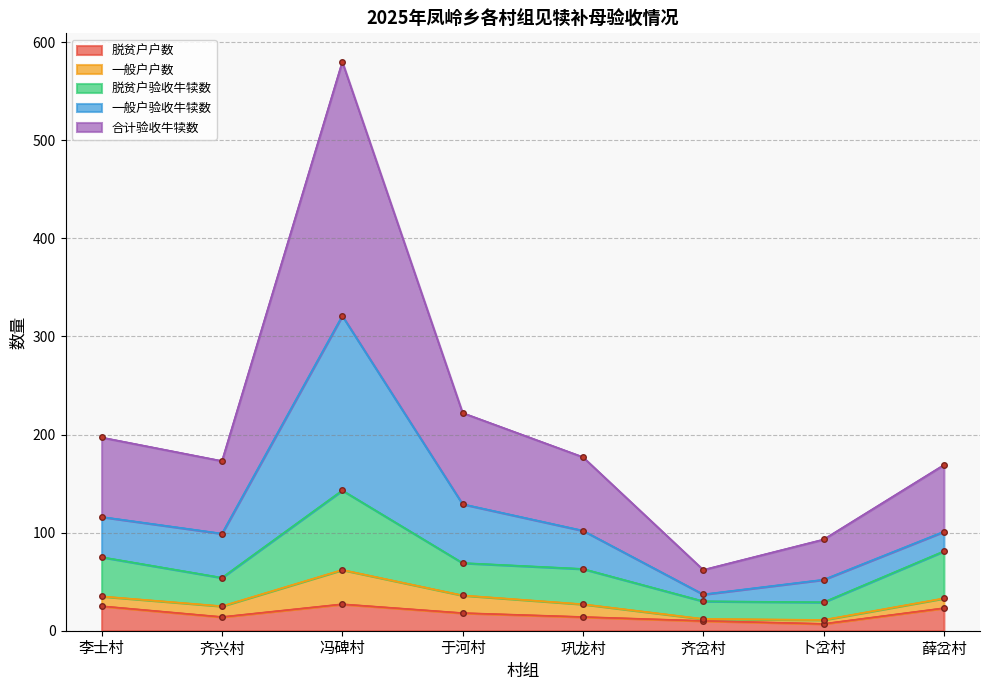

What is the value of the 脱贫户户数 point at the 8th from the left?

23